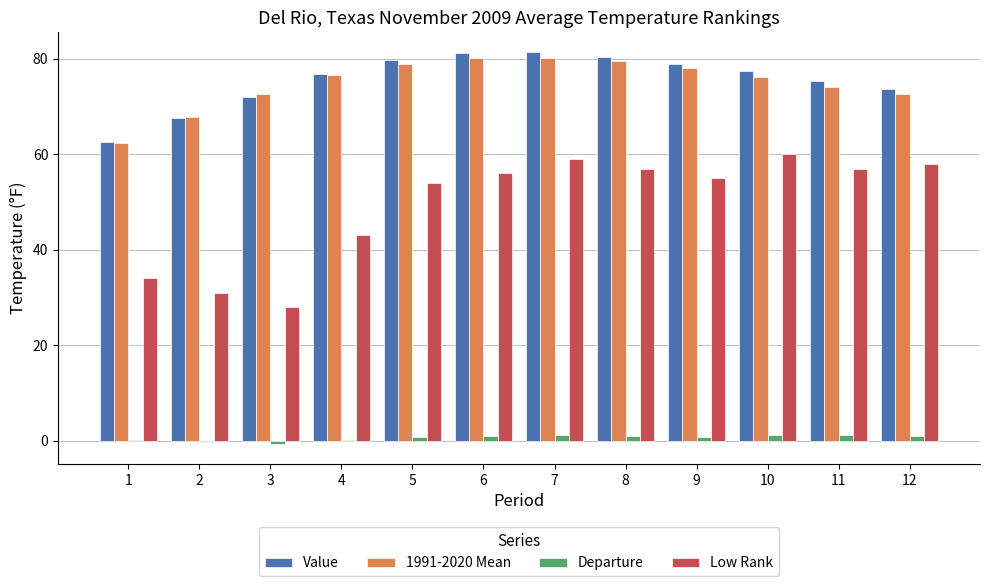

True or false: 1991-2020 Mean has a value of 80.2 at 7.

True